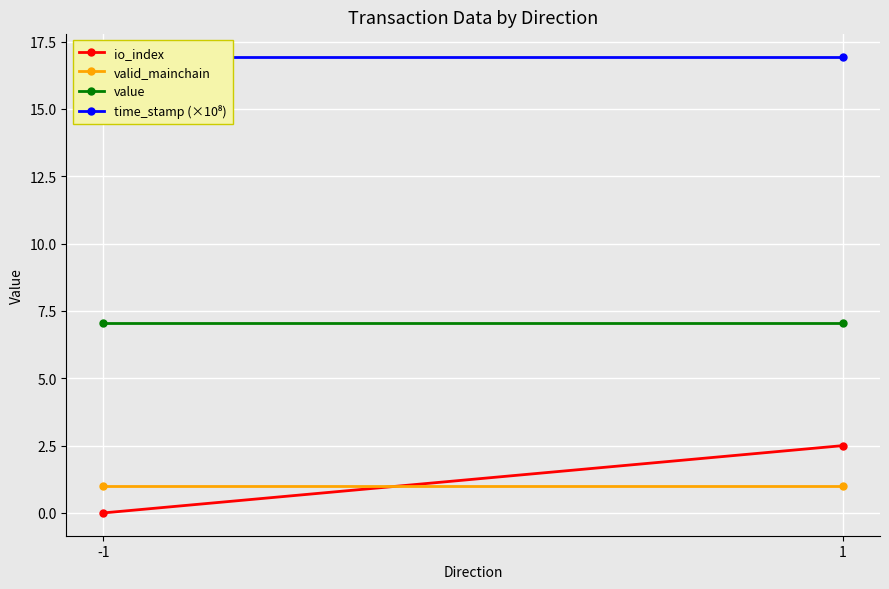

Which series has the largest range (max minus min)?

io_index